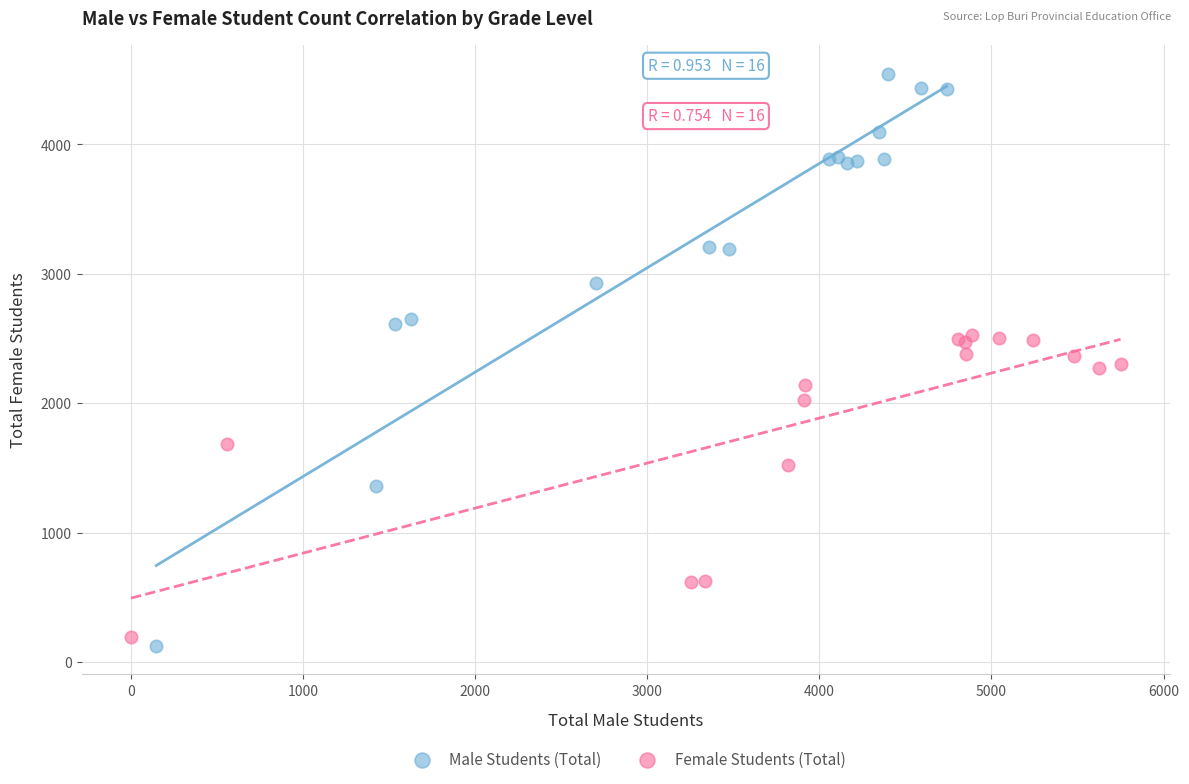

Which series has the widest spread of Y values?

Male Students (Total)